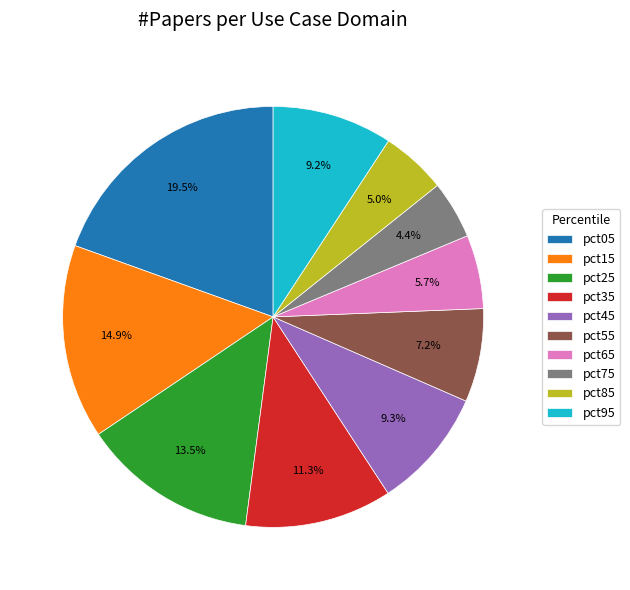

Which category has the smallest portion of the pie?

pct75